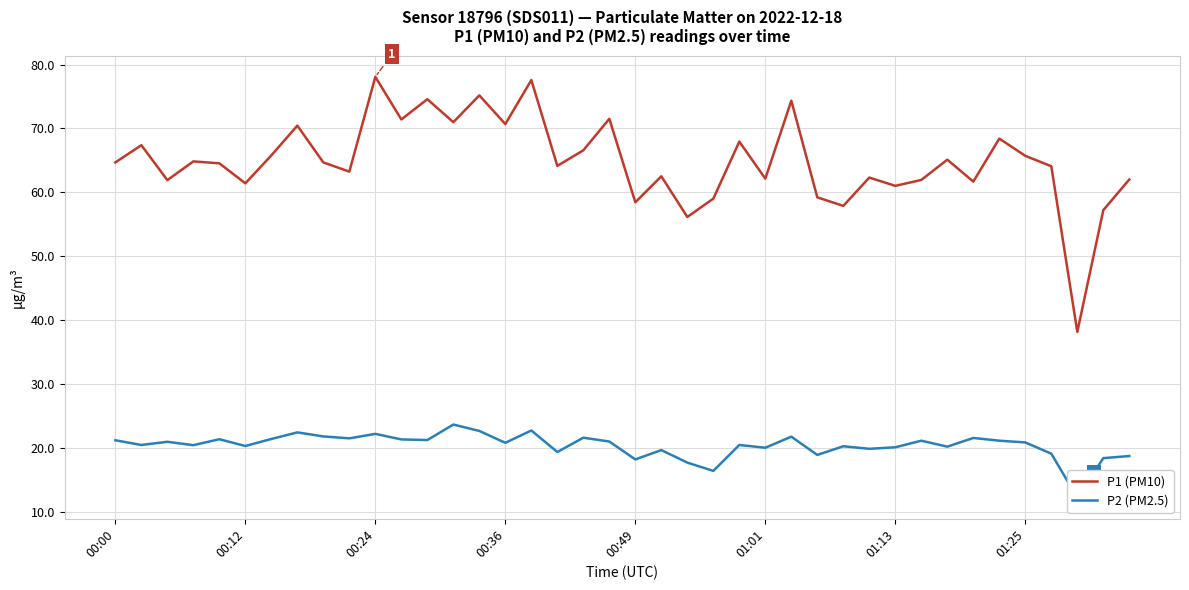

What is the minimum value for P1 (PM10)?

38.1